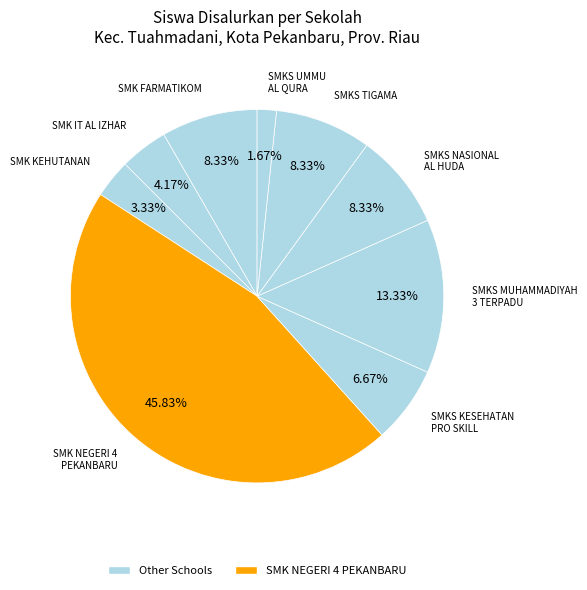

Which category has the biggest portion of the pie?

SMK NEGERI 4 PEKANBARU